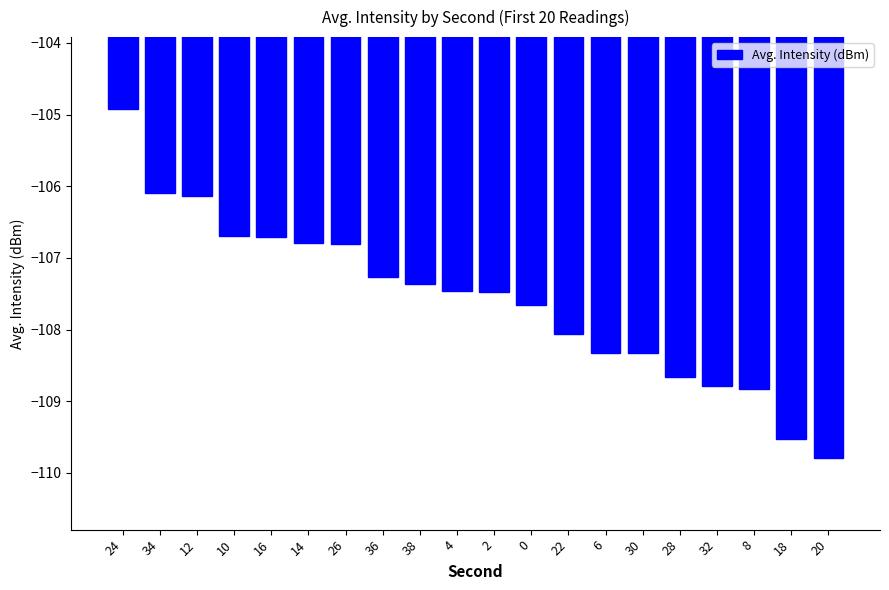

What is the difference between the second highest and minimum values?

3.7